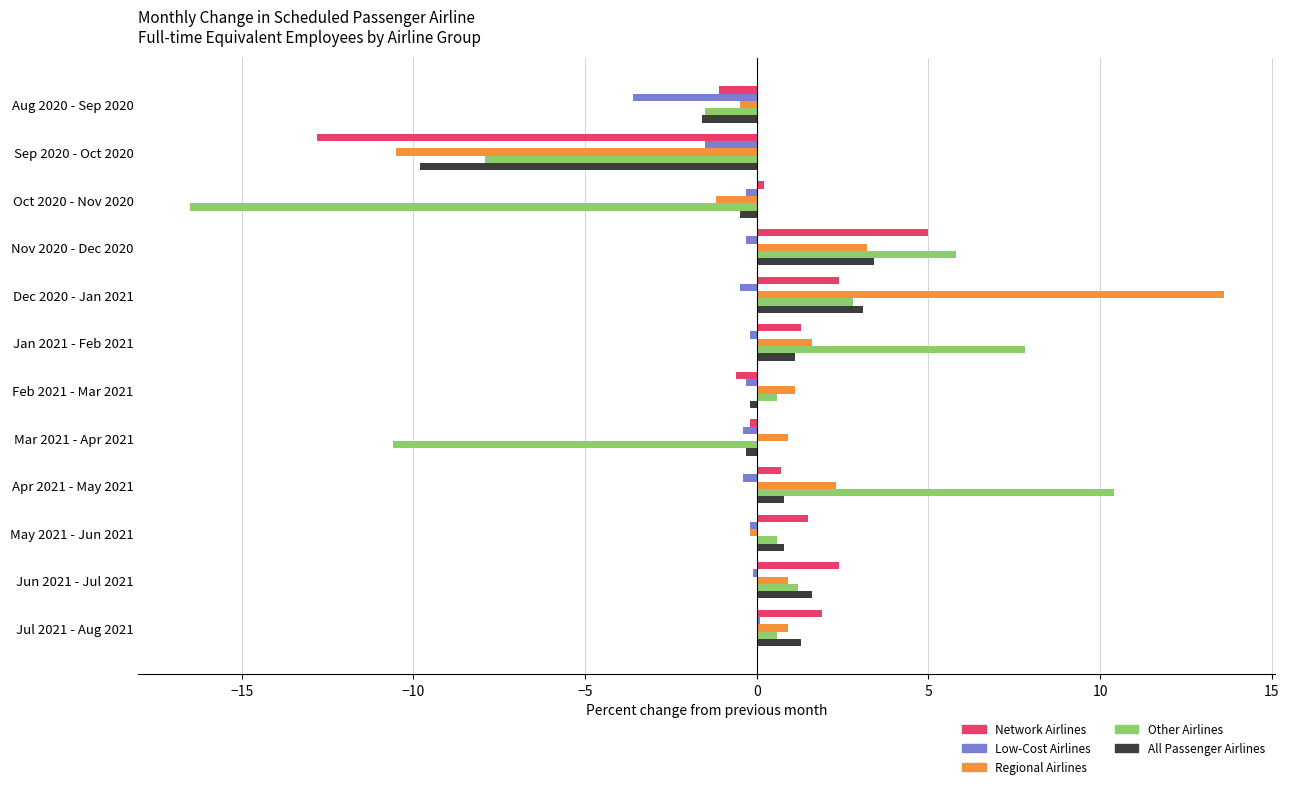

True or false: Network Airlines has a value of 1.3 at Jan 2021 - Feb 2021.

True